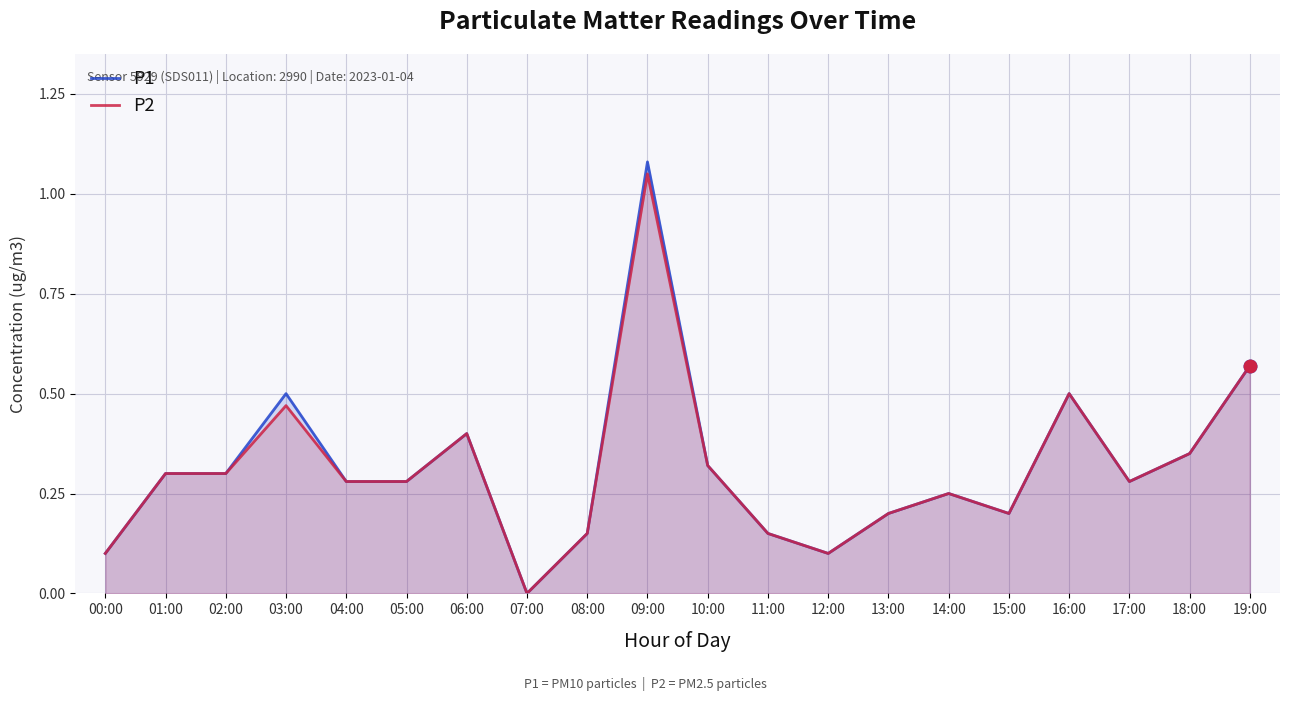

The P2 series shows 0.4 at 04:00. True or false?

False